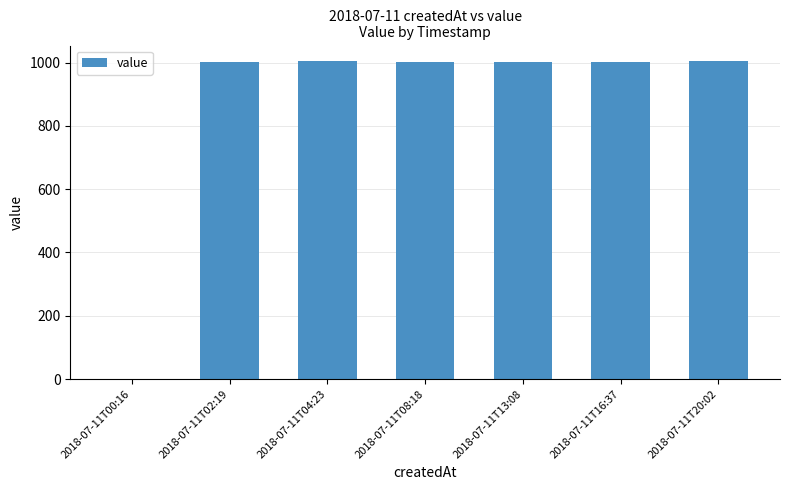

How many values are above zero?

6